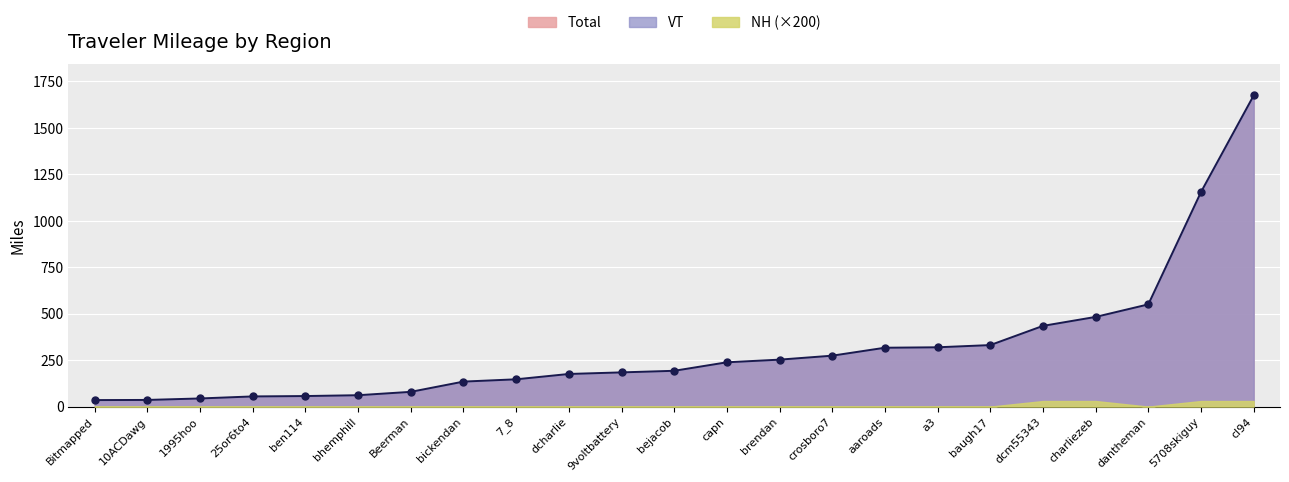

The Total series shows 79.4 at Beerman. True or false?

True